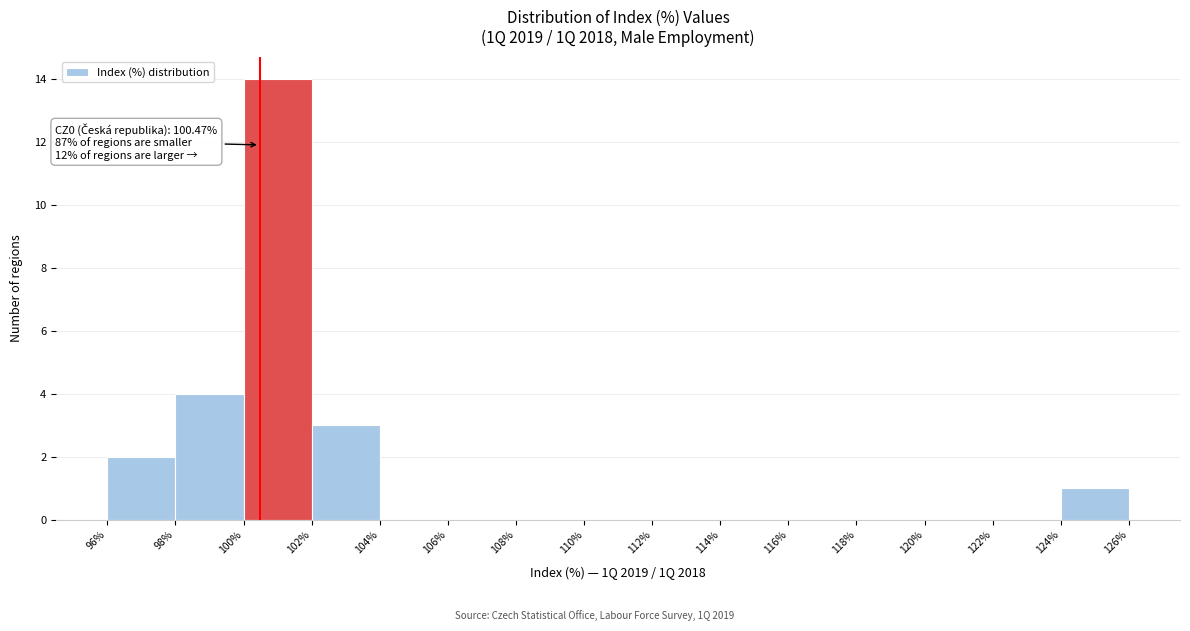

Over which range of the x-axis is the bar tallest?

100% to 102%